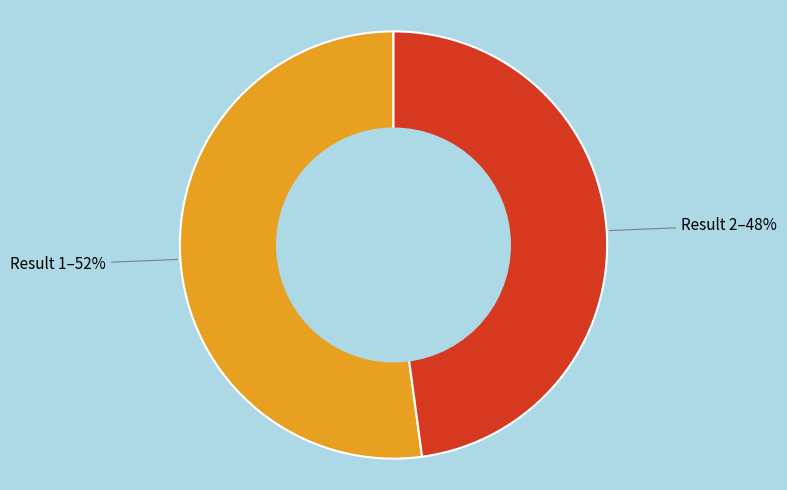

Is there any slice that represents more than half of the pie?

Yes